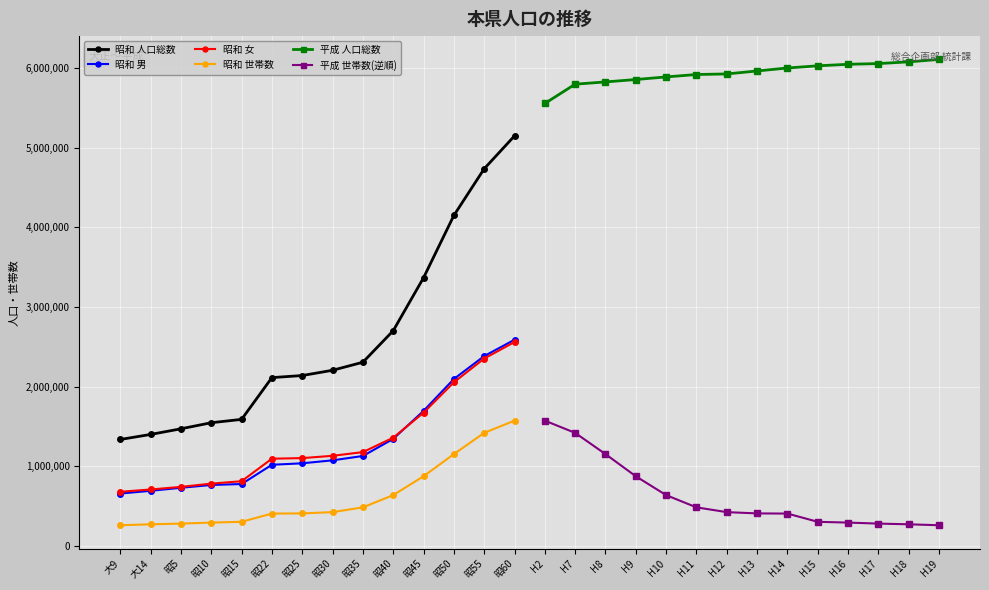

Which series has the widest spread of values?

昭和 人口総数